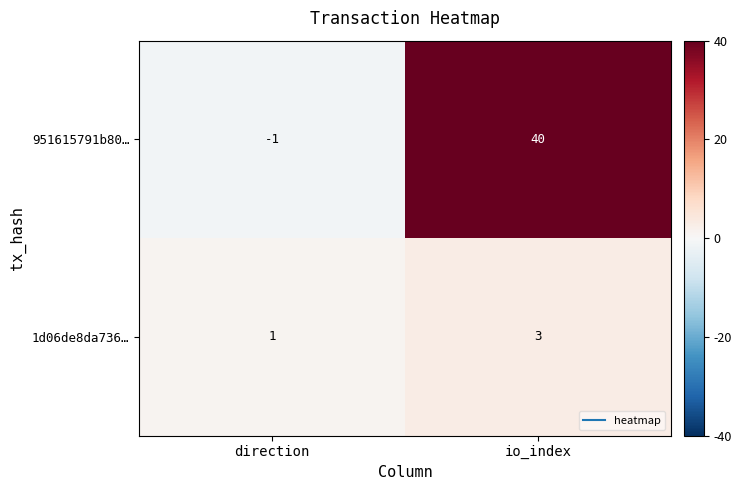

Which series has the widest spread of values?

951615791b80…